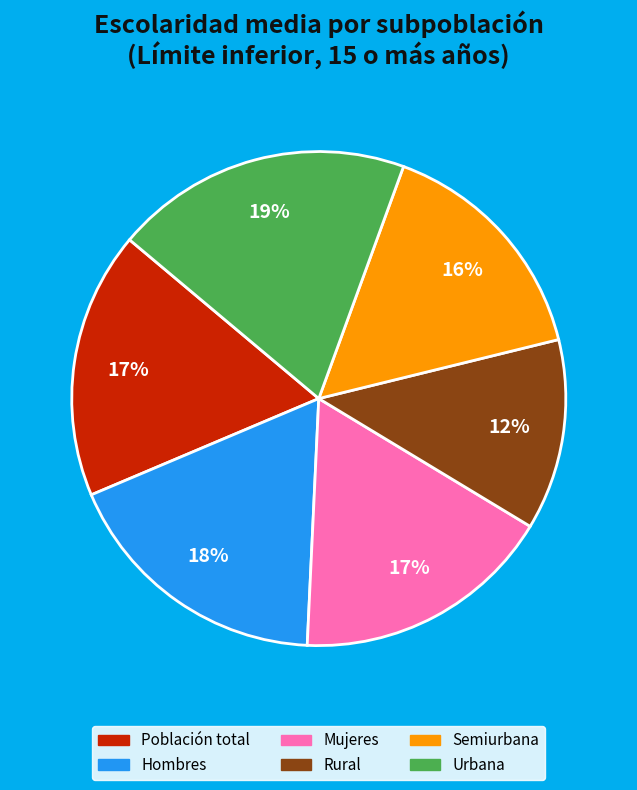

To the nearest percent, what is the difference between the Mujeres and Rural slice percentages?

5%